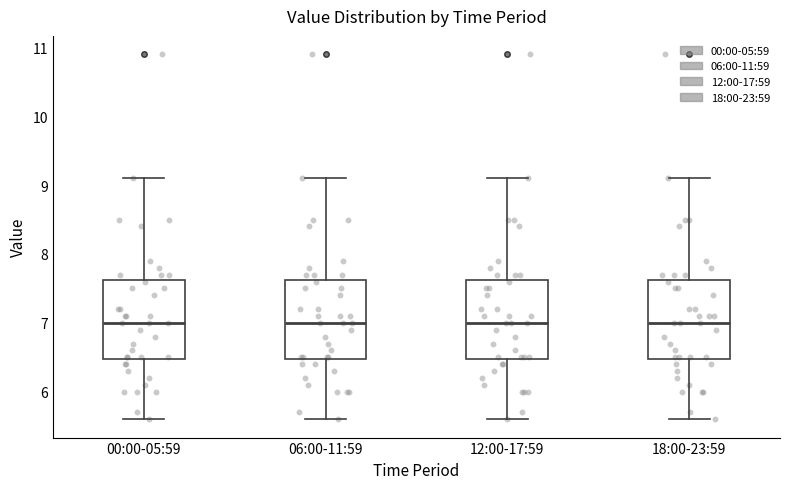

Where does the lower whisker of the box for 06:00-11:59 end on the y-axis? The values are not printed on the chart, so give them approximately, as read against the axis.

5.6